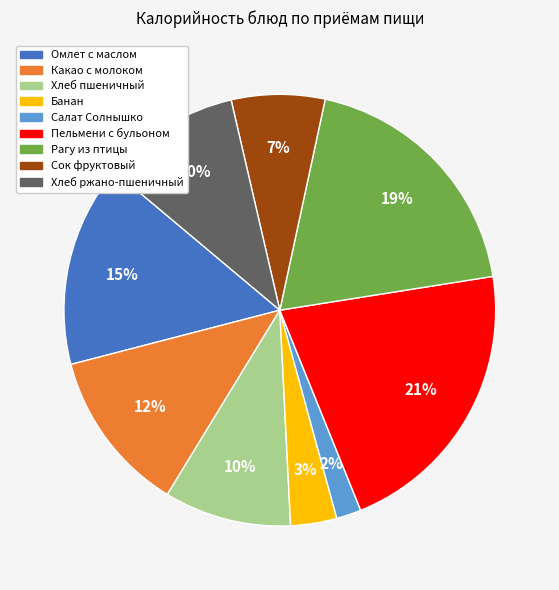

Is there a majority slice in this chart?

No